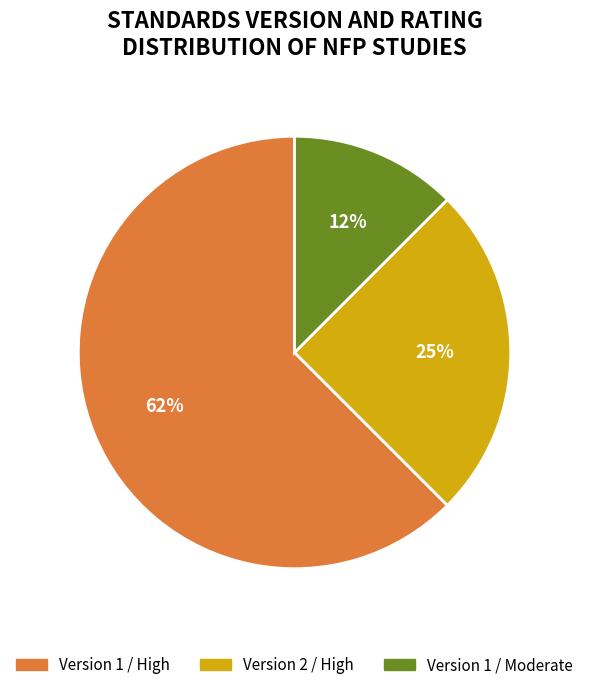

To the nearest percent, what is the average slice percentage?

33%